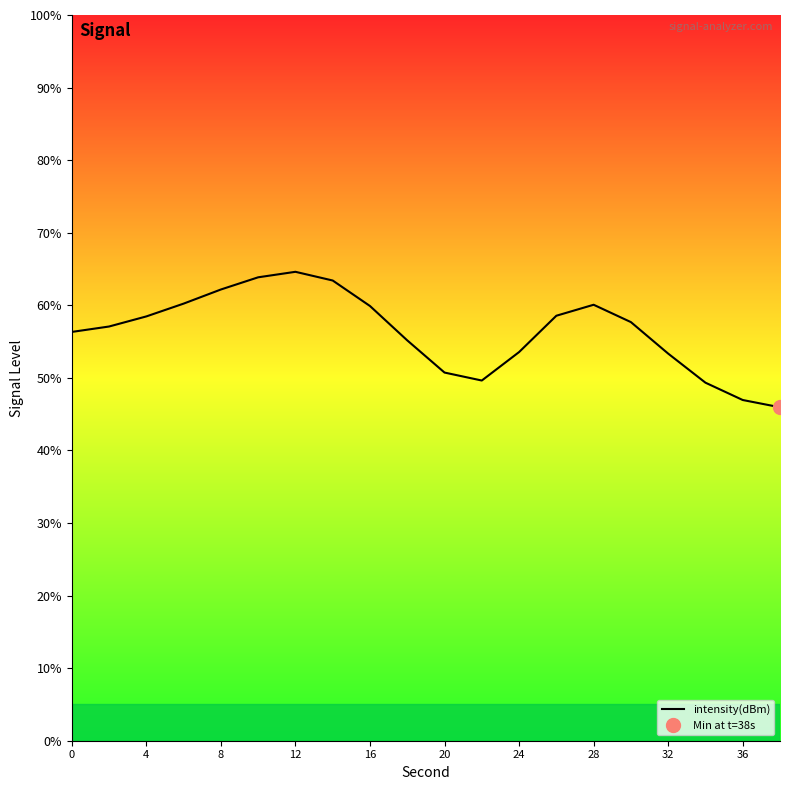

True or false: there are more than 1 points higher than both neighbors.

True